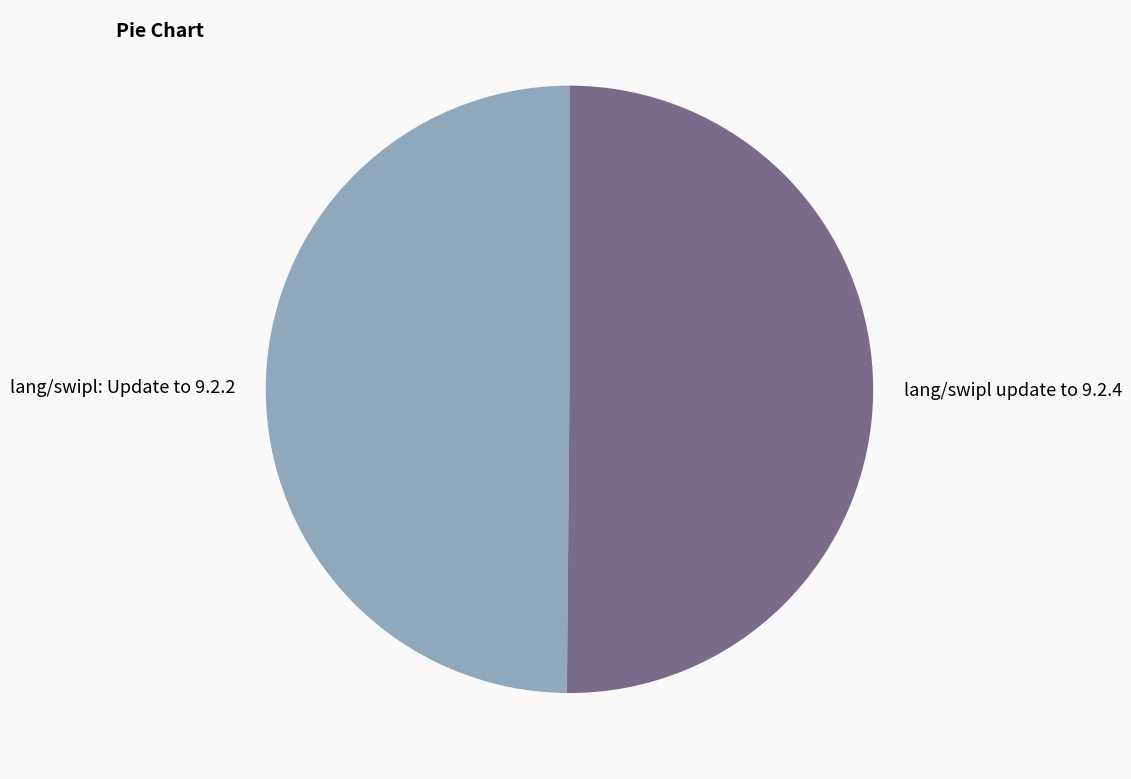

What is the ratio of the value at lang/swipl: Update to 9.2.2 to the value at lang/swipl update to 9.2.4?

1.0